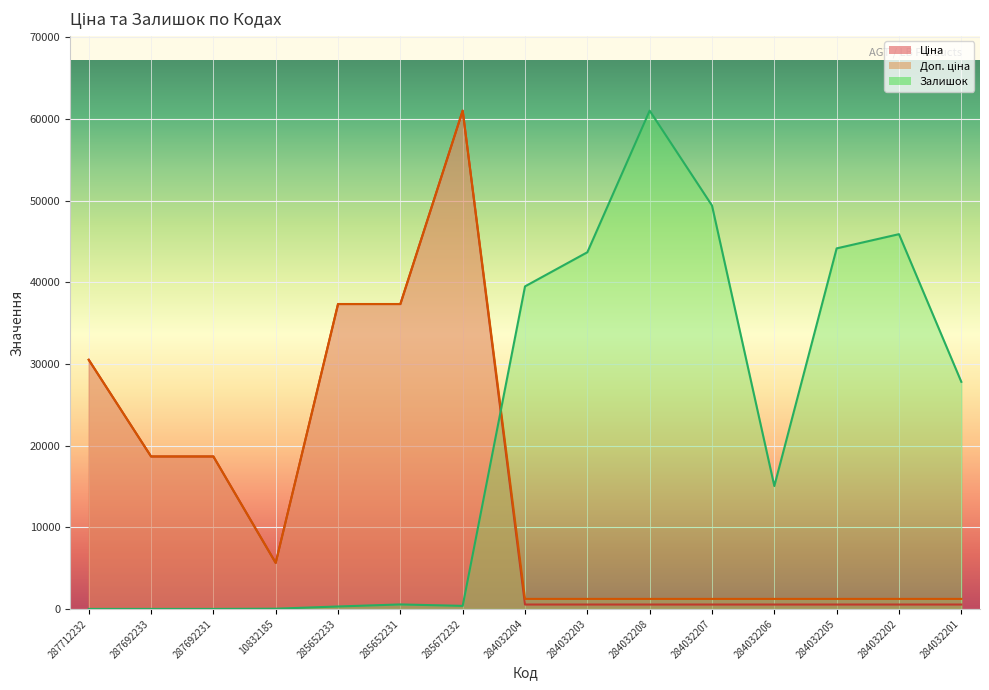

How many positive values does the Залишок series have?

12